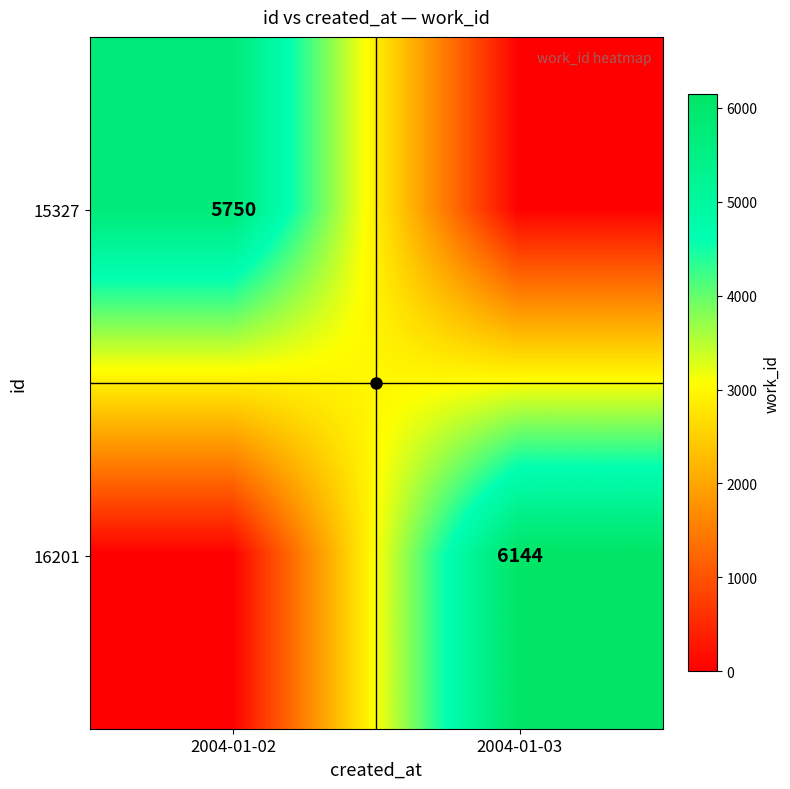

What is the average value of the 15327 series?

2875